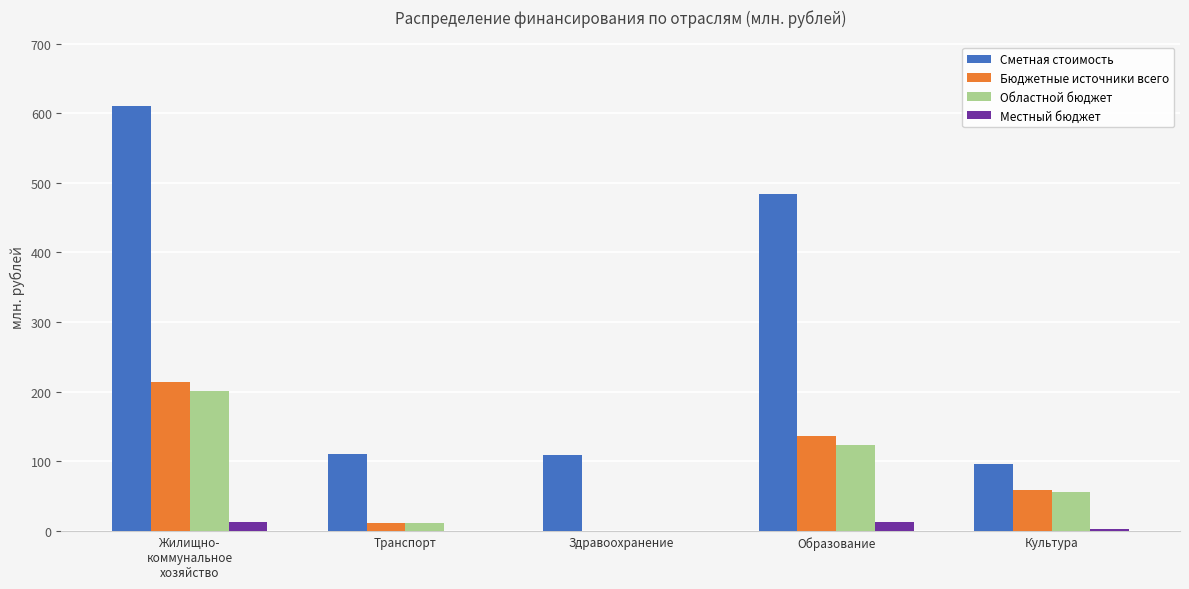

Is the value of Бюджетные источники всего at Здравоохранение greater than the value of Сметная стоимость at Здравоохранение?

No